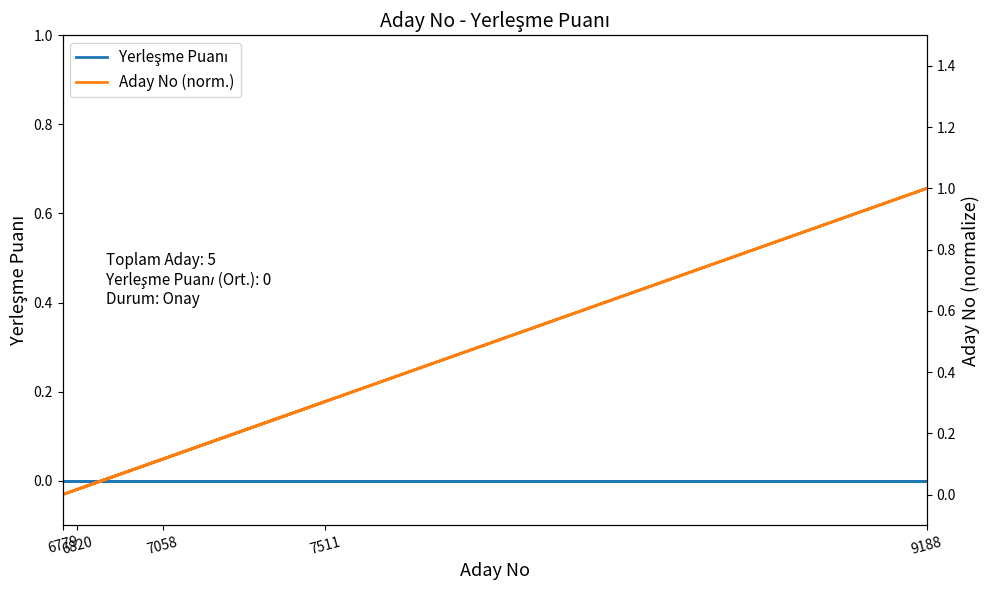

Is this an area chart (filled region under the line)?

No